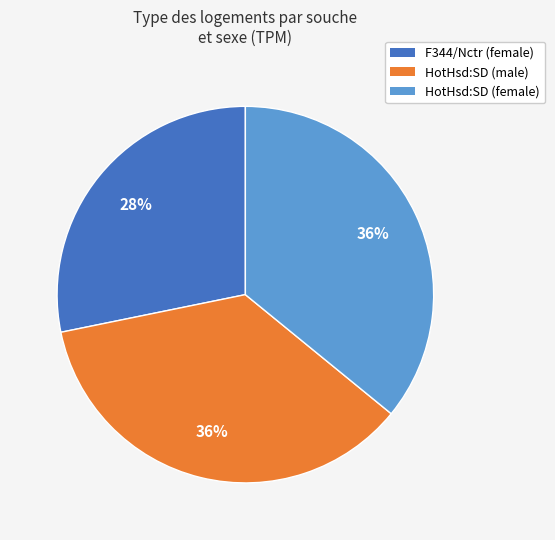

Which slice is the smallest?

F344/Nctr (female)